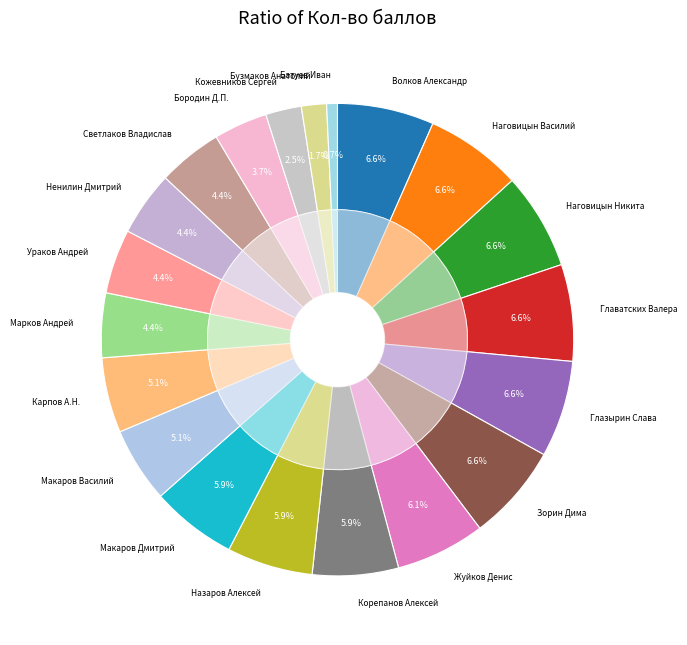

To the nearest percent, what is the difference between the Марков Андрей and Жуйков Денис slice percentages?

2%